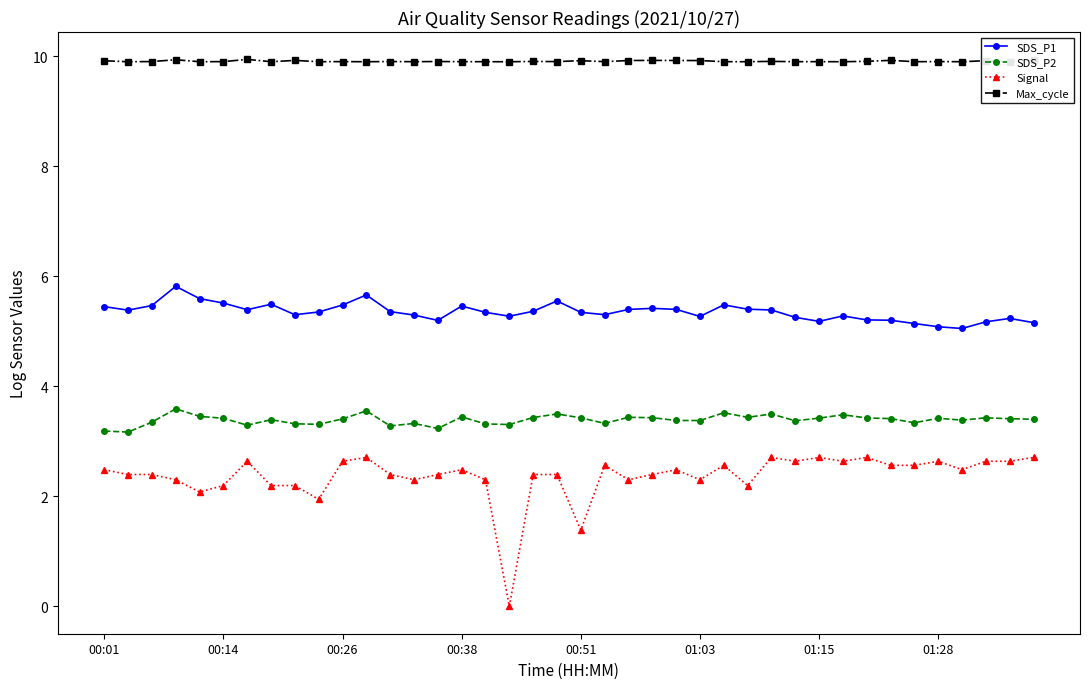

What are all the series names shown in the legend?

SDS_P1, SDS_P2, Signal, Max_cycle